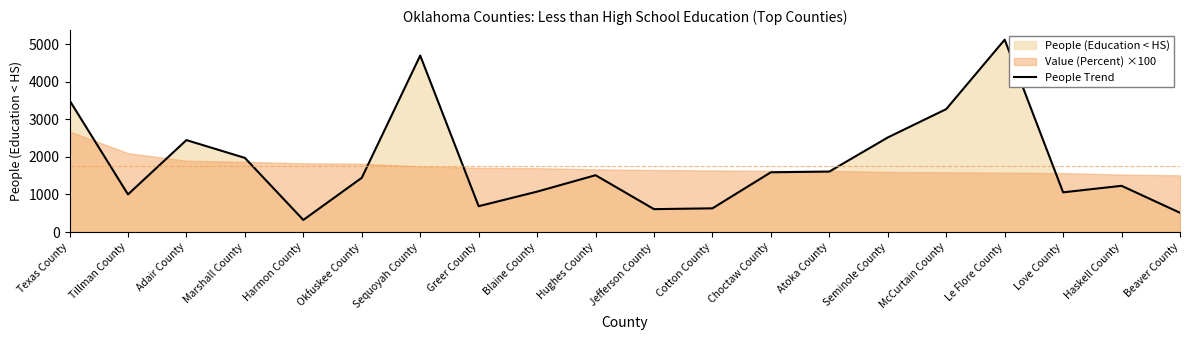

What is the difference between the maximum and minimum values?

4799